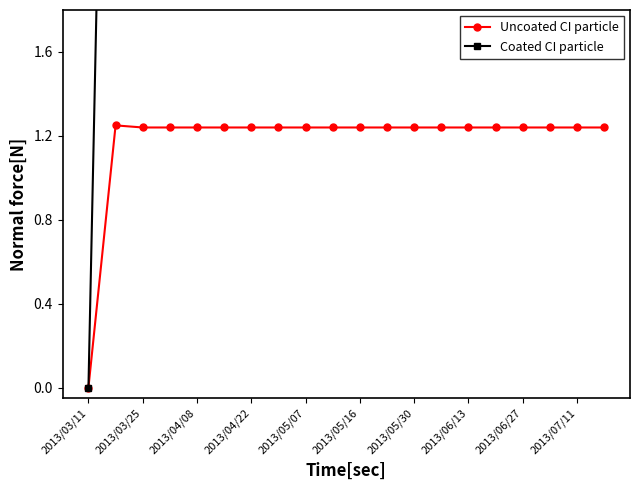

How many distinct data groups are displayed?

2